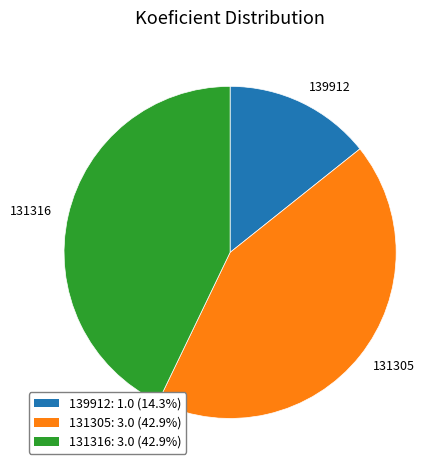

How many slices are in this pie chart?

3